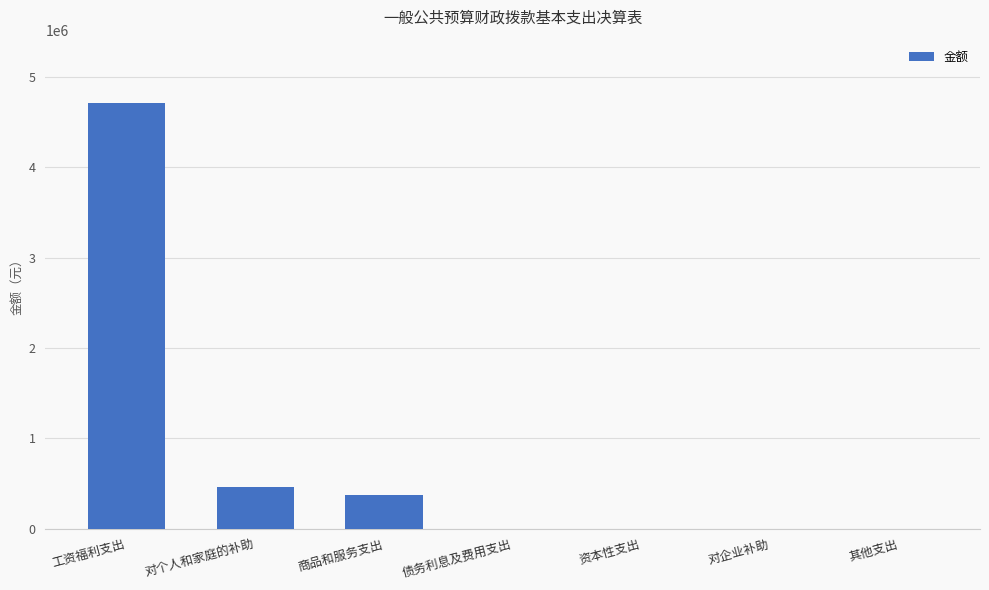

Reading left to right, transcribe all the data shown in this chart.

4706848.2	456202.0	374323.4	0.0	0.0	0.0	0.0